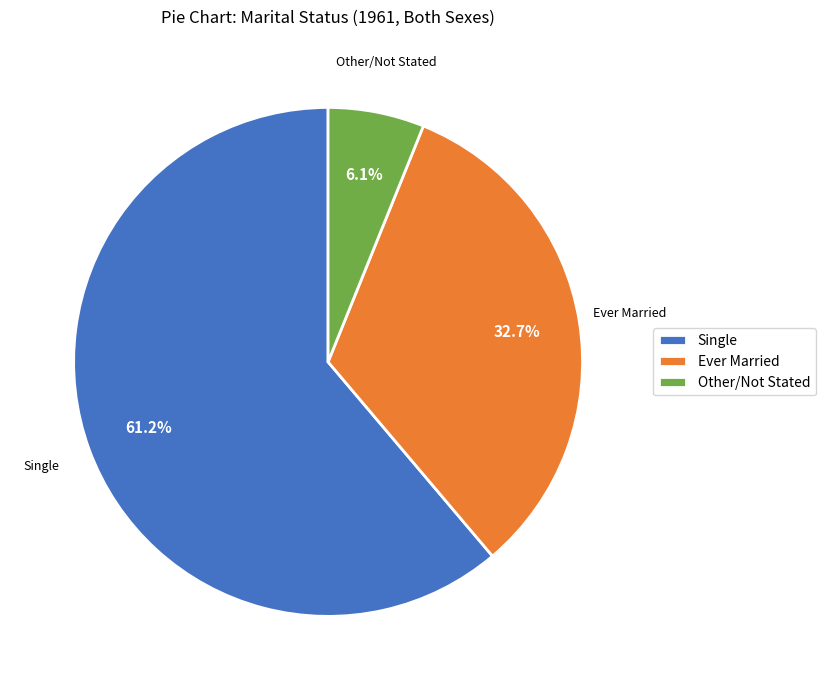

Rank the categories by value from highest to lowest.

Single, Ever Married, Other/Not Stated